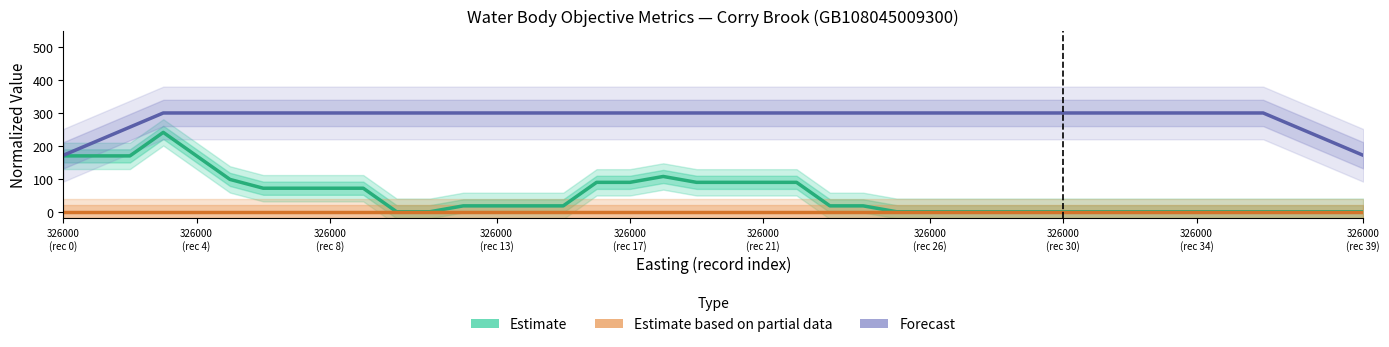

What is the maximum value for Forecast?

300.0